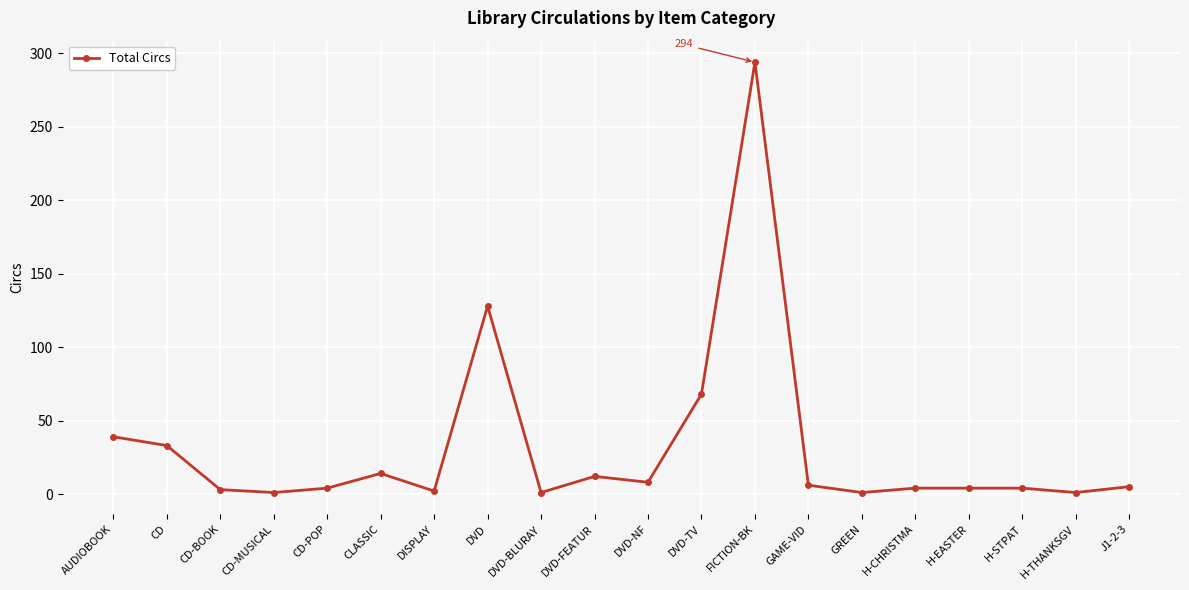

Approximately how many times larger is the value at DVD-BLURAY compared to GAME-VID?

0.2